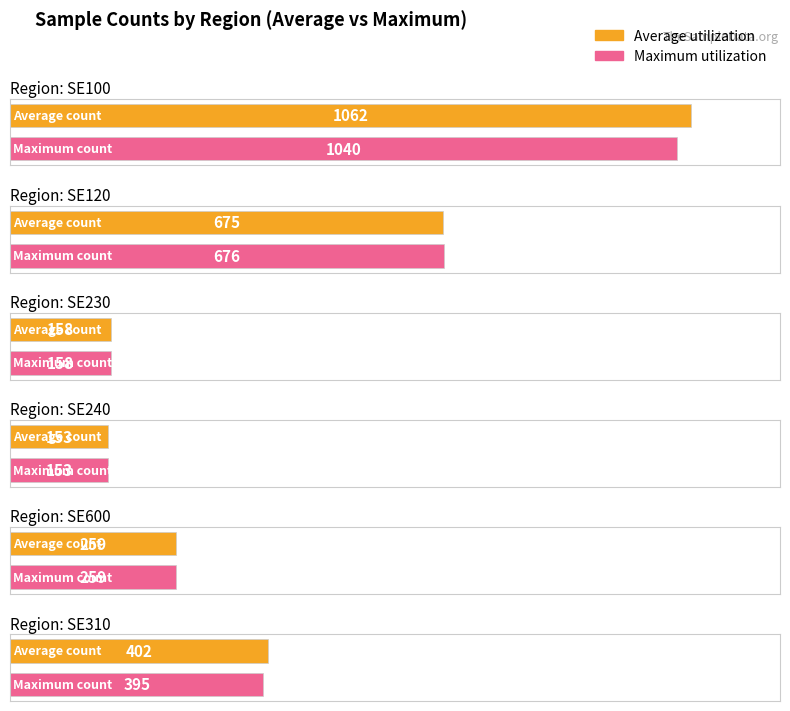

How many bars are there in each group?

2